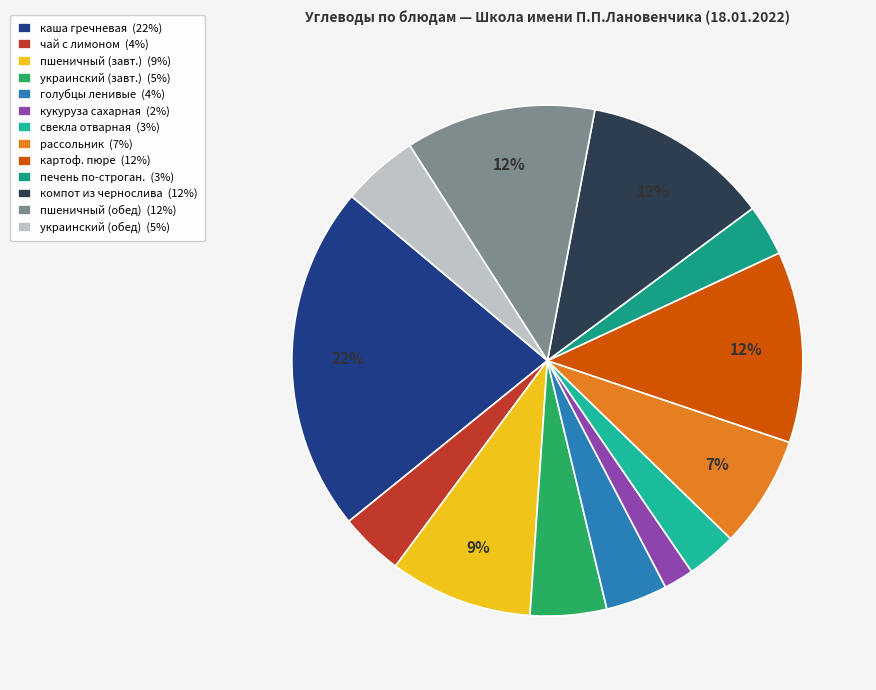

Which slice is the smallest?

кукуруза сахарная